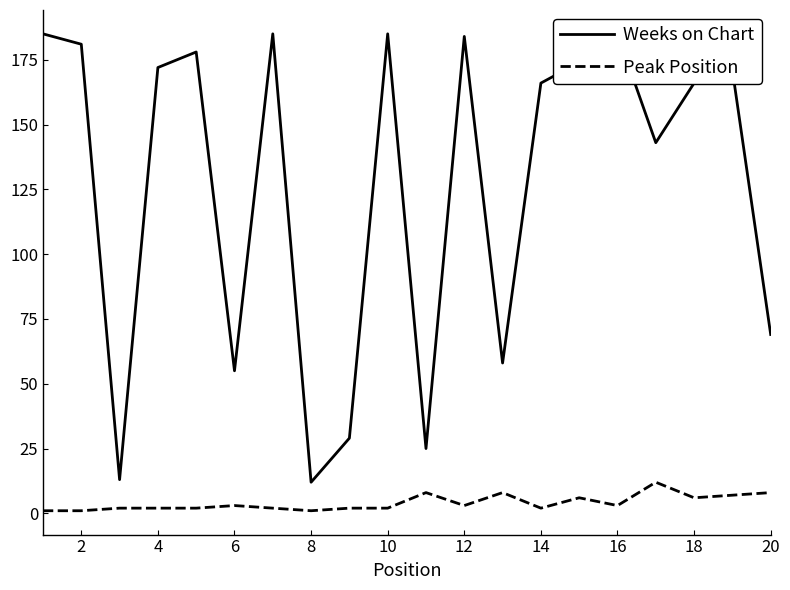

How many lines are shown in the chart?

2